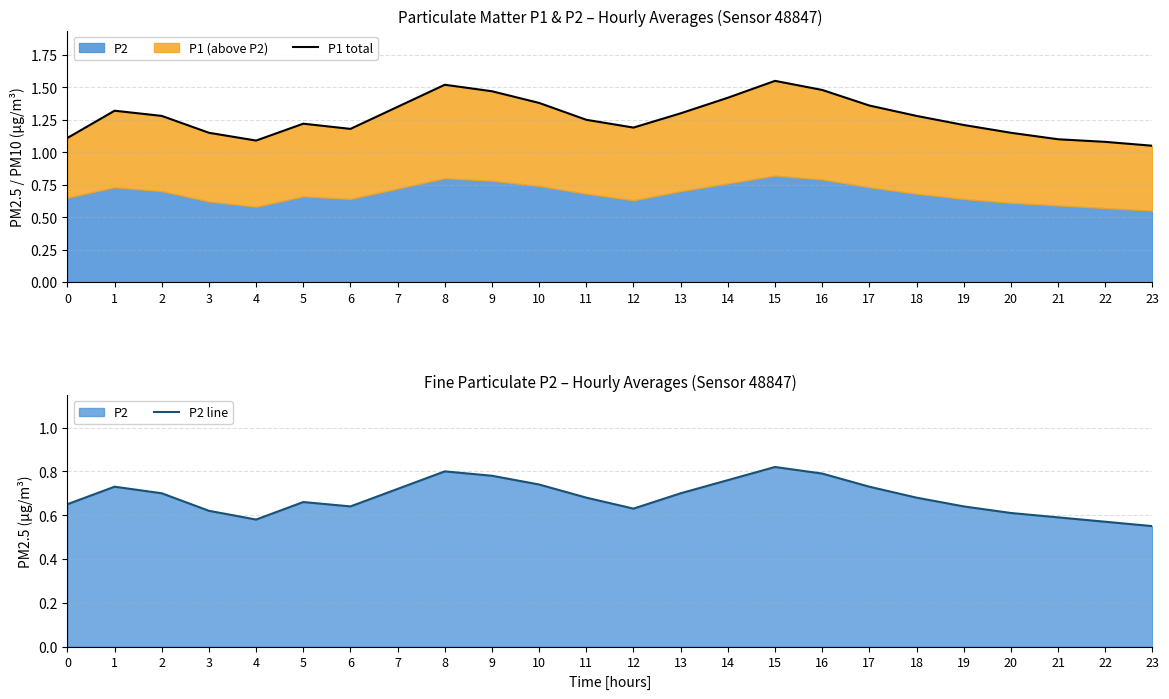

Where is P1 total nearest to the value 1?

23